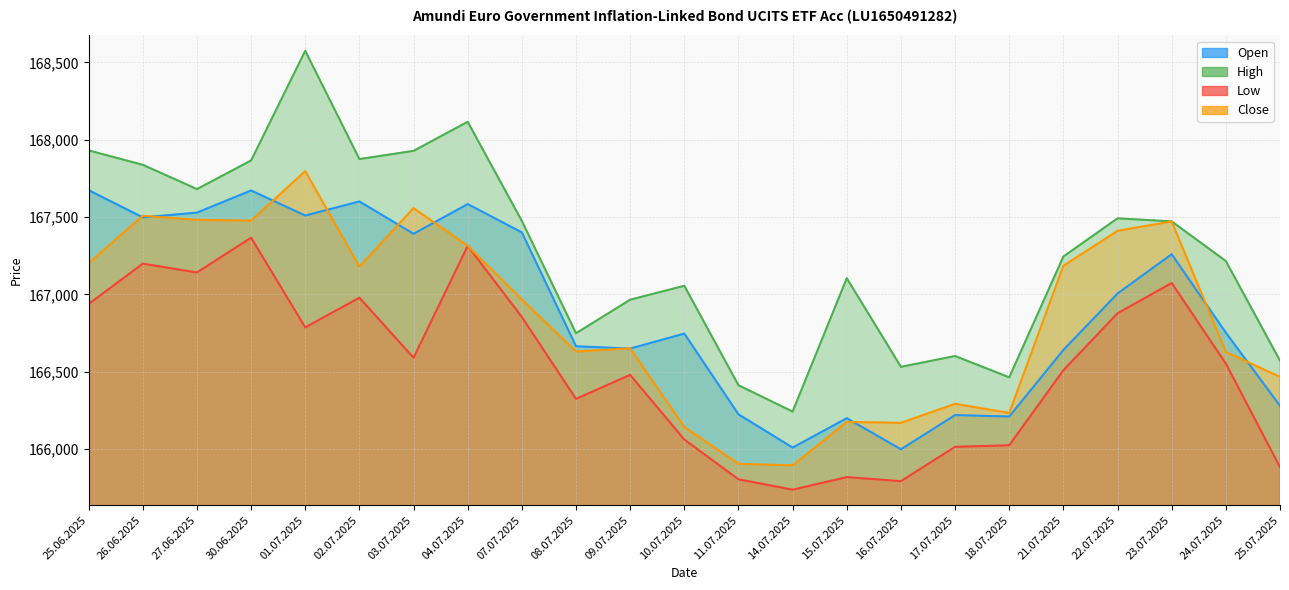

At which label does High first exceed 167245?

25.06.2025